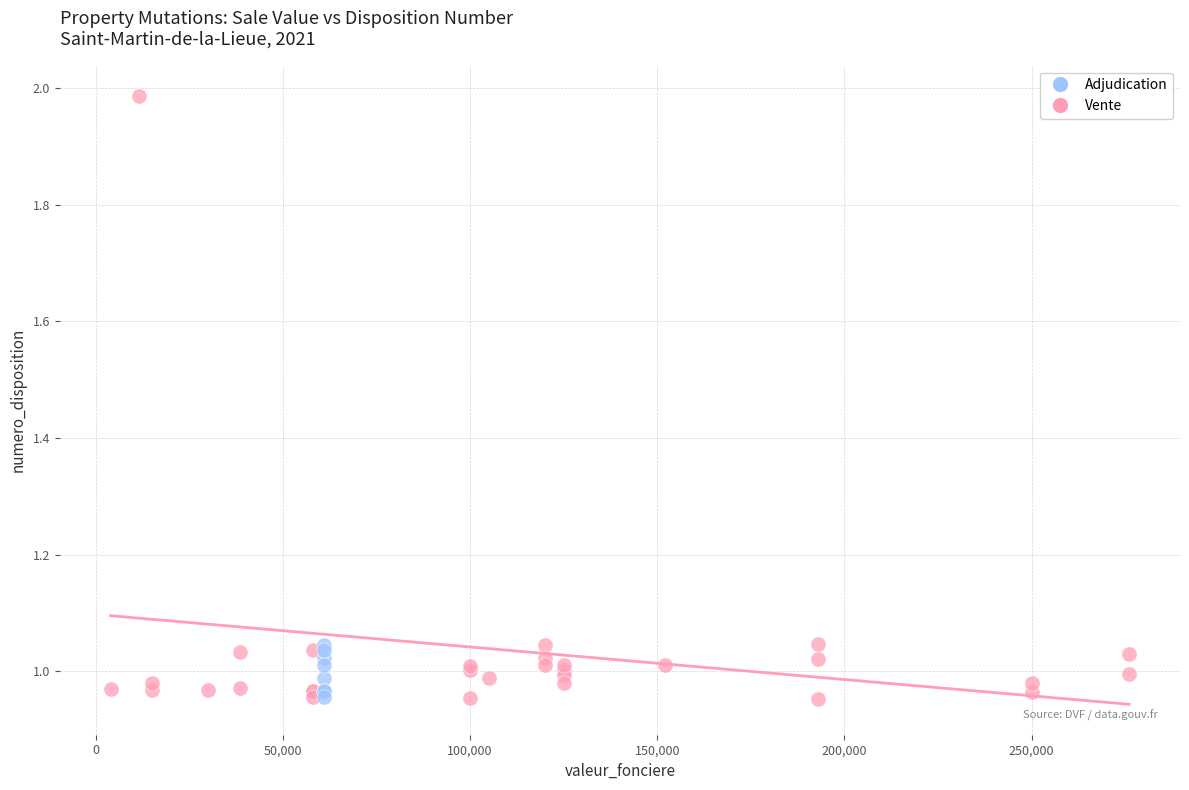

Which series contains the highest Y value?

Vente